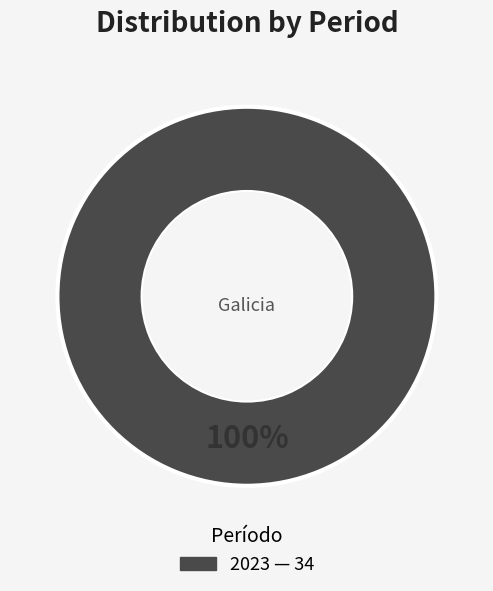

Does any single category account for the majority?

Yes